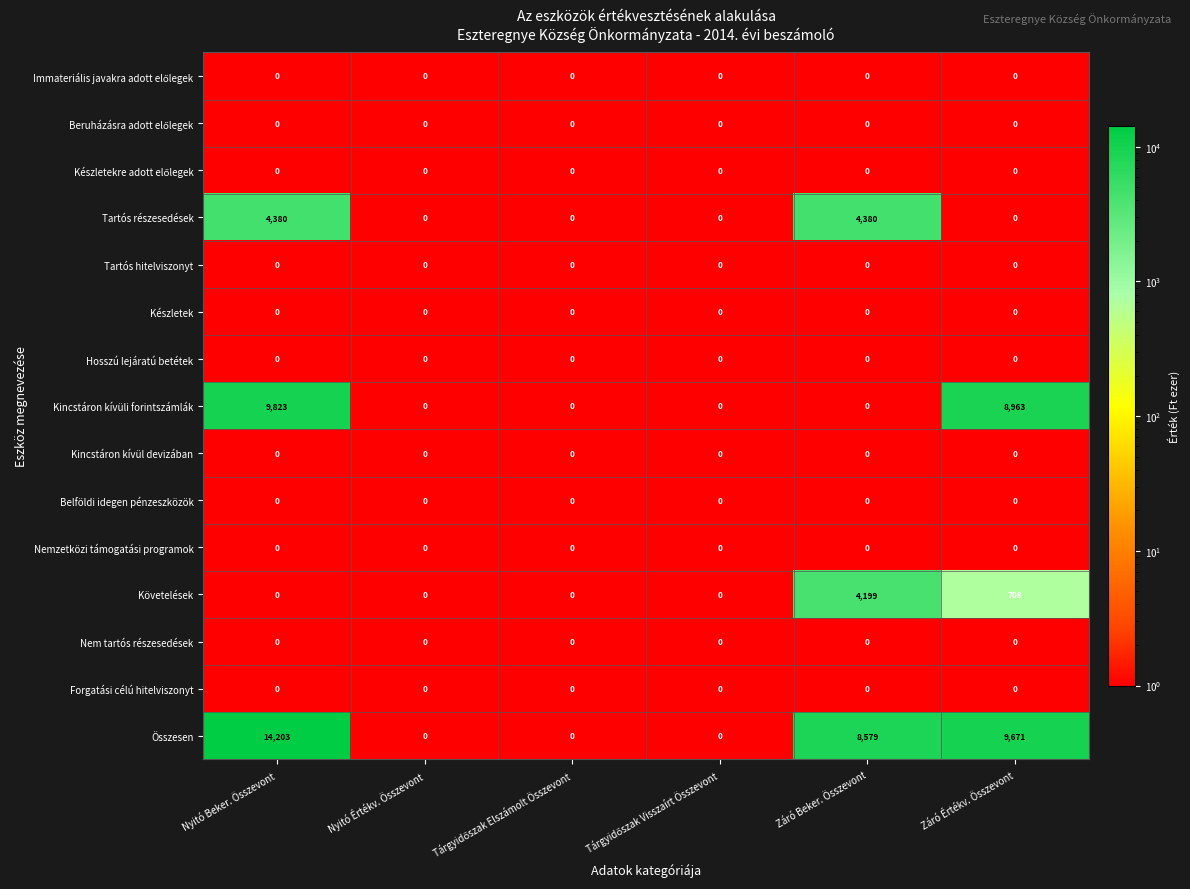

Which series has the largest total across all categories?

Összesen